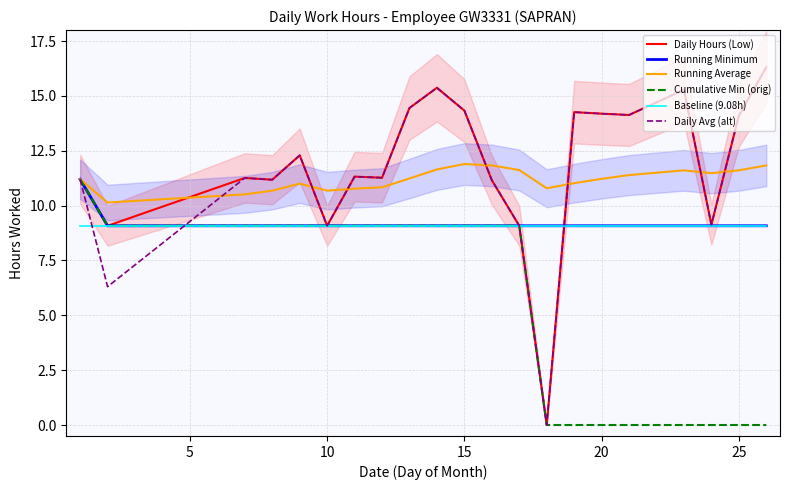

At how many categories does at least one series exceed 10?

21